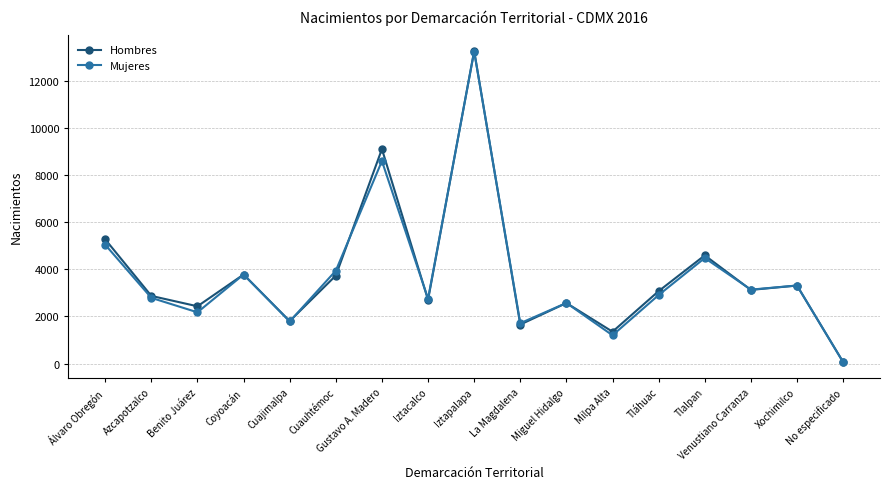

Which series changed the most between Venustiano Carranza and No especificado?

Mujeres